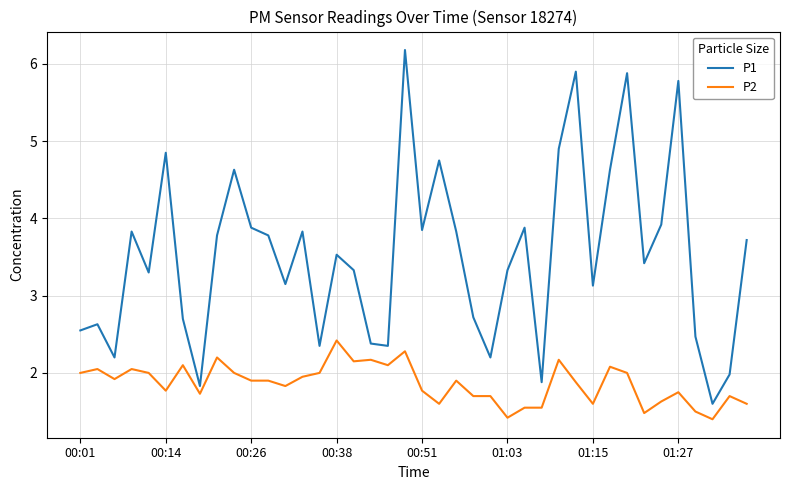

Which series has the largest total across all categories?

P1